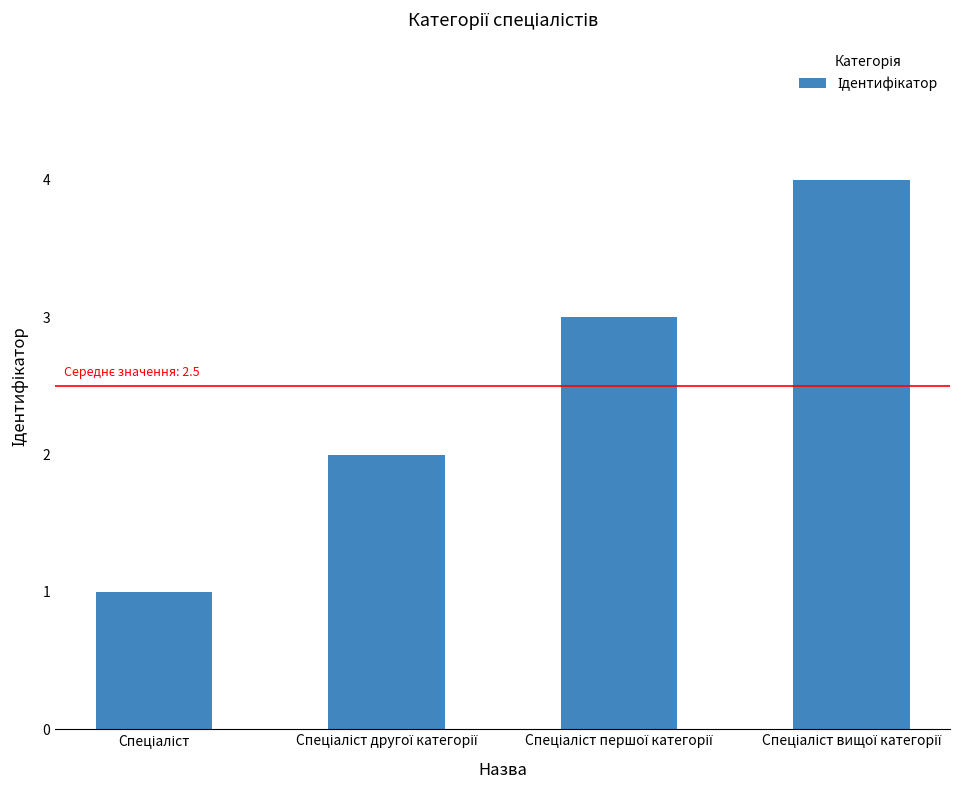

What is the smallest value displayed?

1